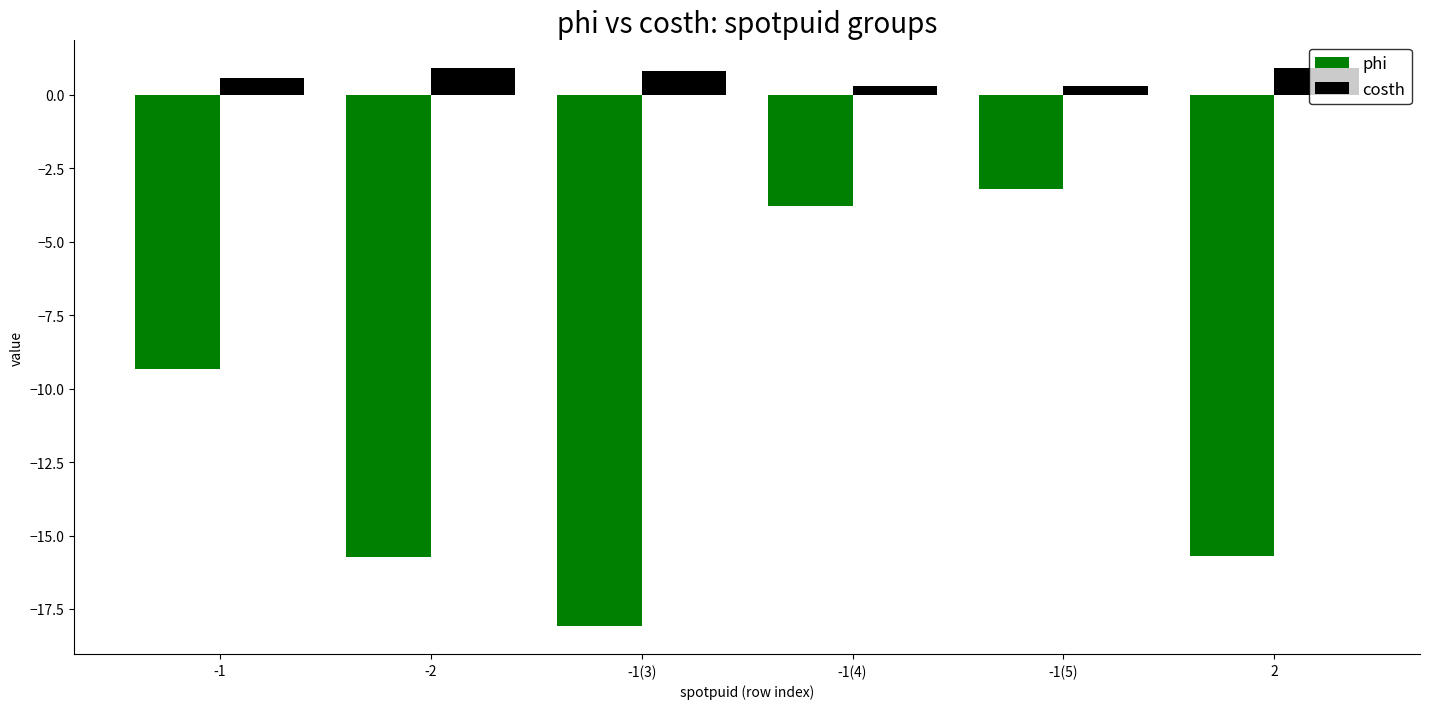

What are all the series names shown in the legend?

phi, costh